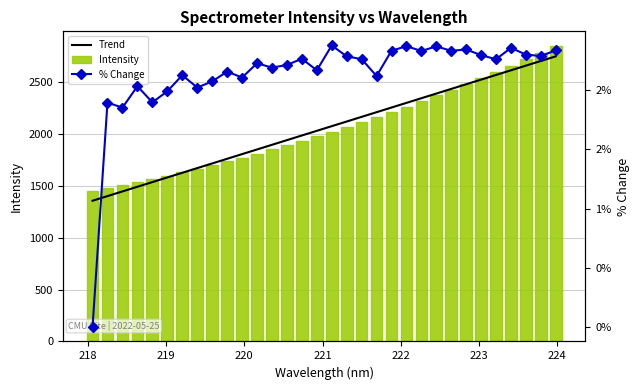

What is the difference between the maximum and second lowest values in the % Change series?

0.5